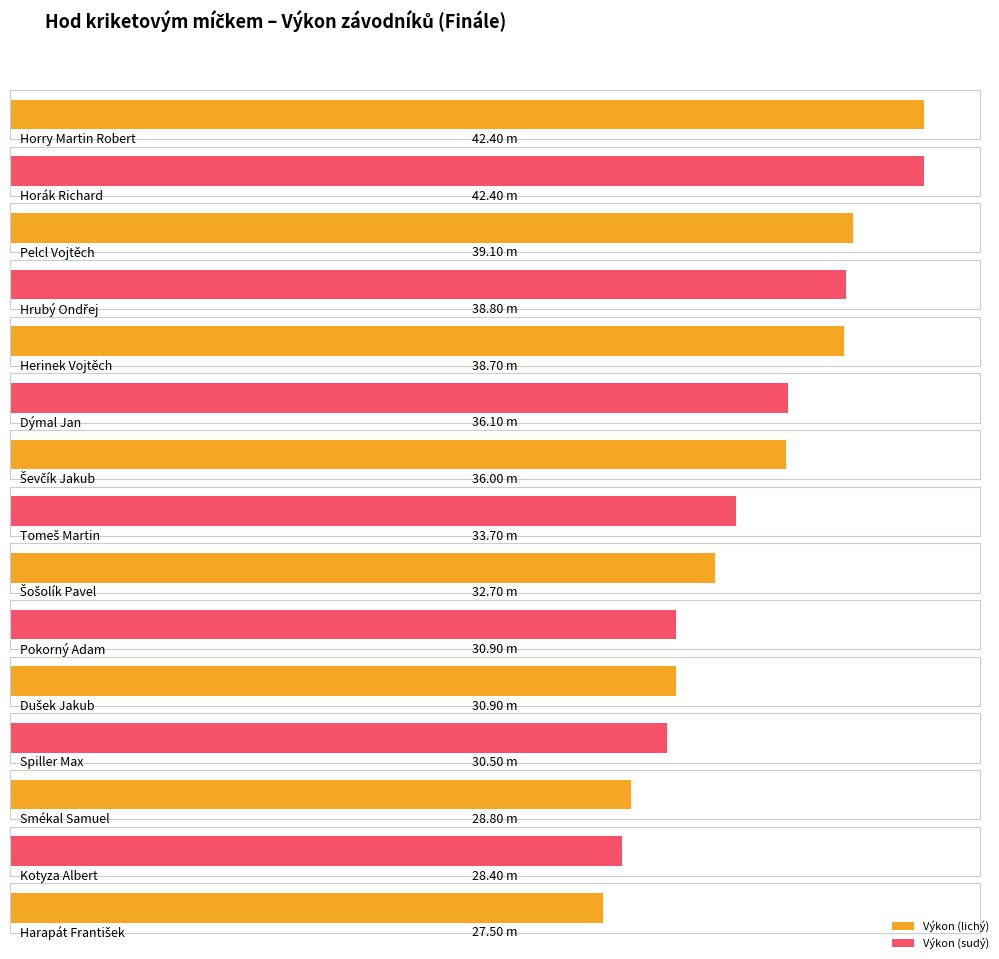

Reading right to left, what are all the values shown in this chart?

27.5	28.4	28.8	30.5	30.9	30.9	32.7	33.7	36.0	36.1	38.7	38.8	39.1	42.4	42.4